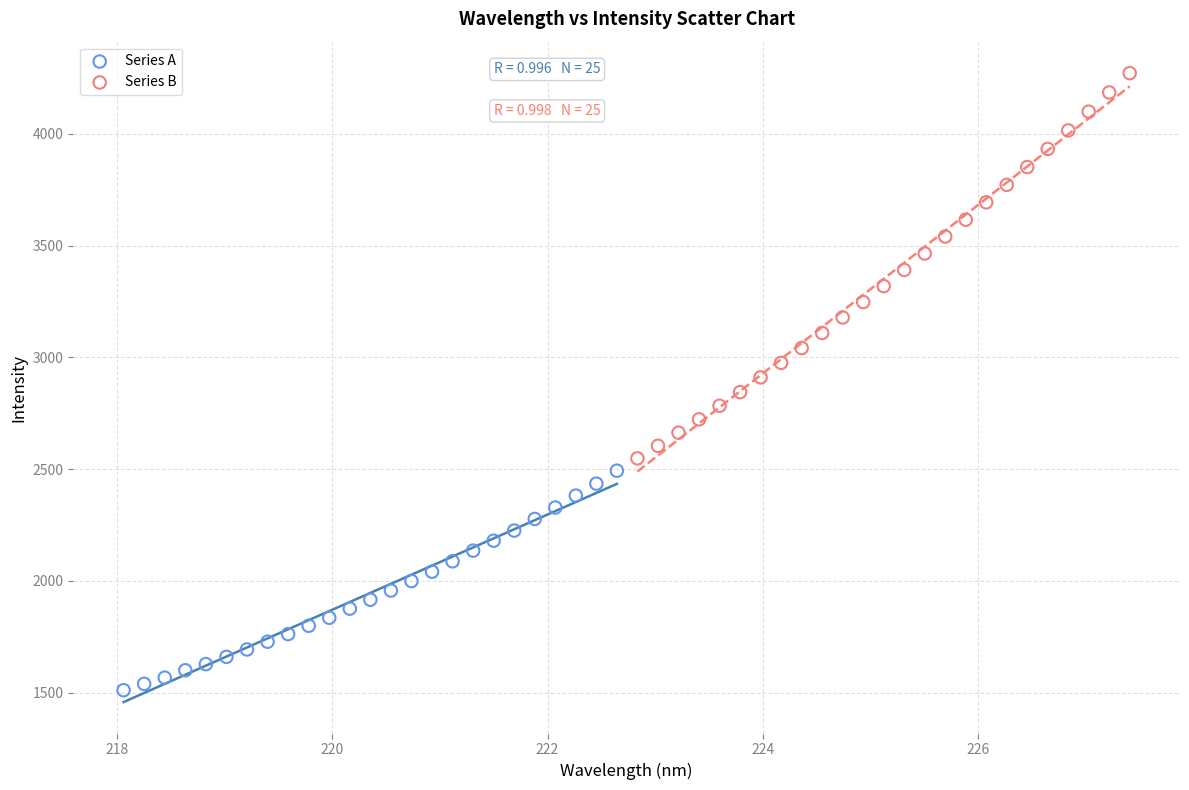

Which series reaches the minimum Y coordinate?

Series A